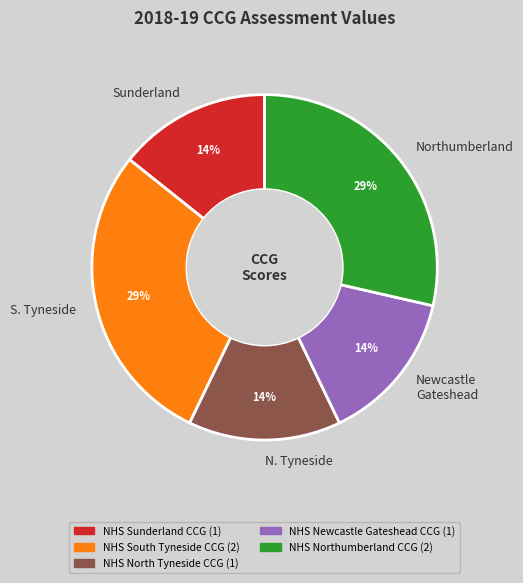

To the nearest percent, what is the combined percentage of Northumberland and N. Tyneside?

43%